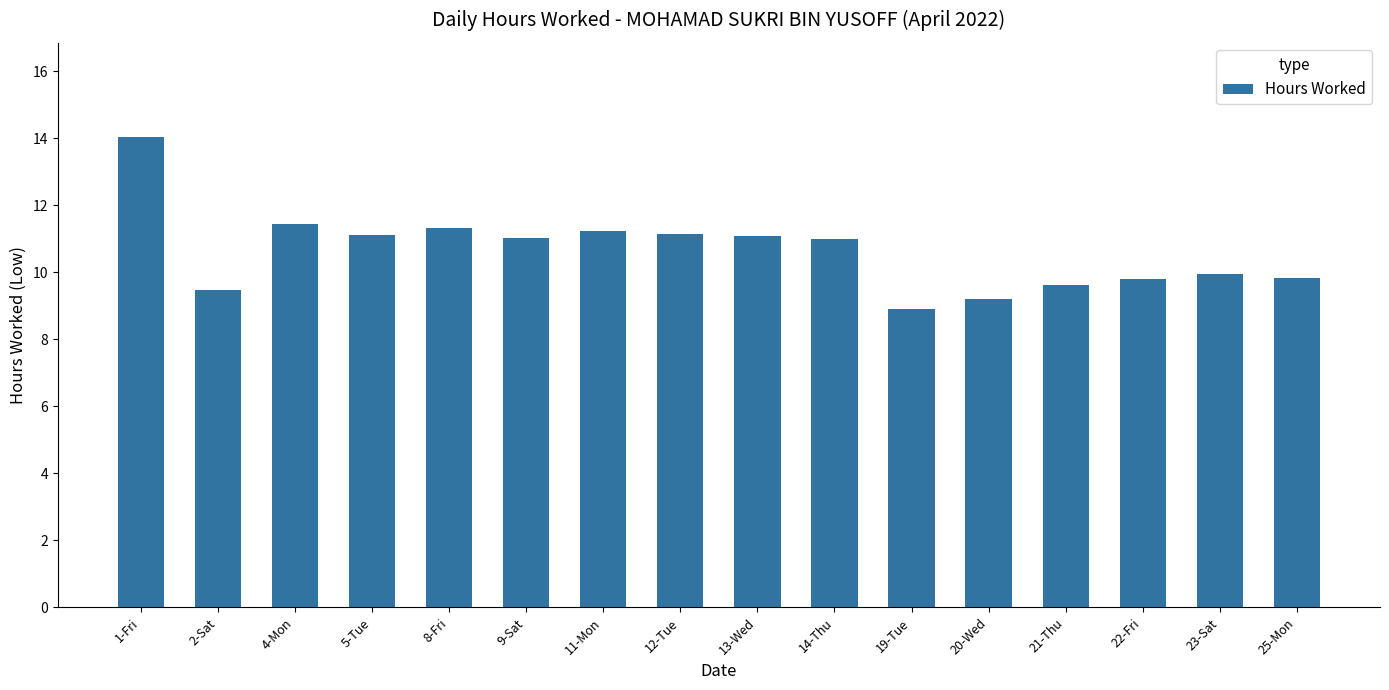

What is the sum of all values?

170.1